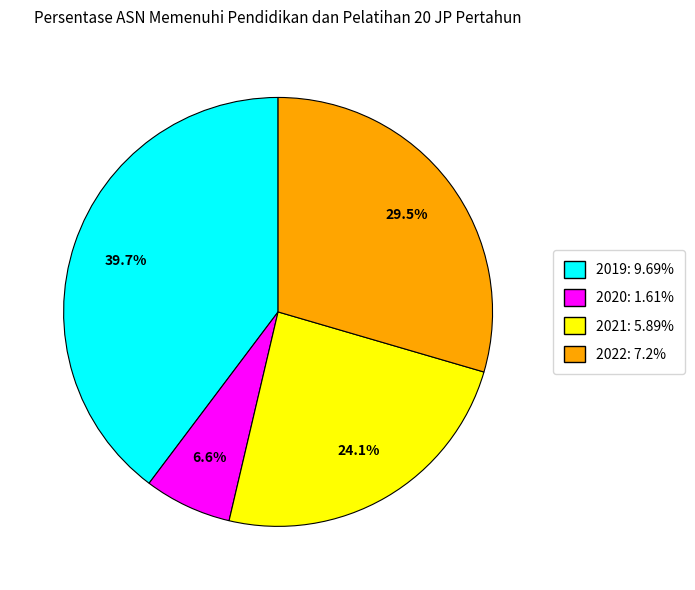

Does 2019 account for over 50% of the chart?

No